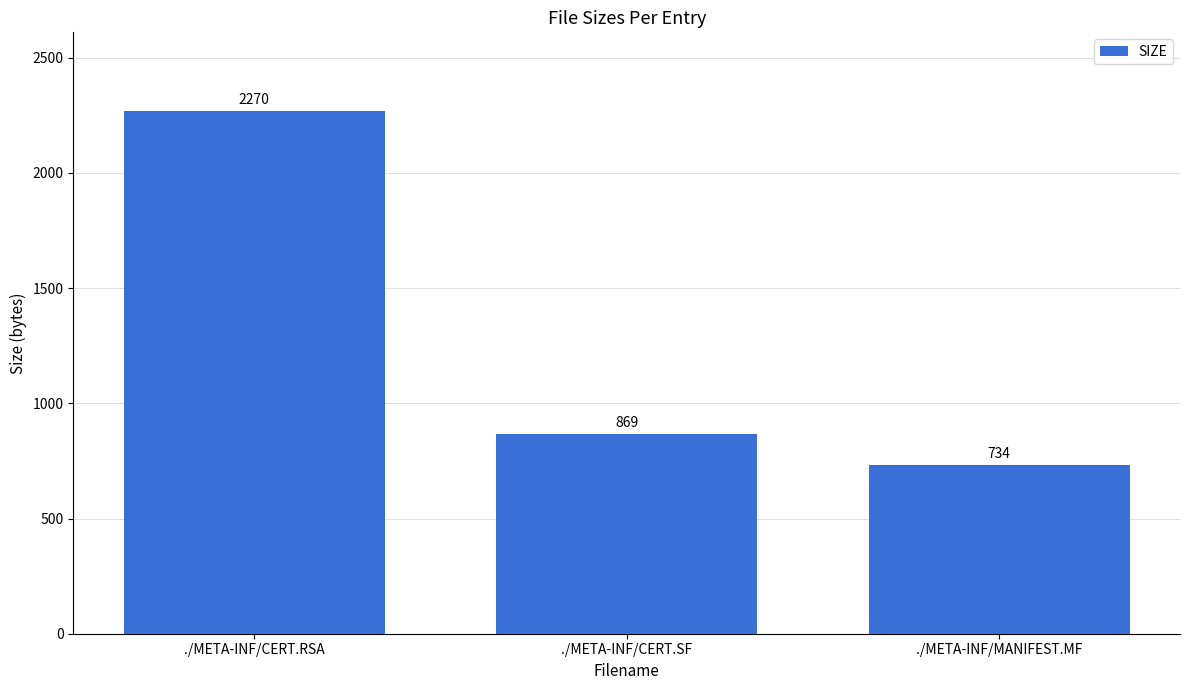

The value at ./META-INF/CERT.SF is 869. True or false?

True